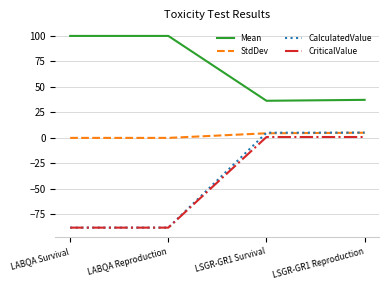

What is the total value across all series at LABQA Reproduction?

-76.0